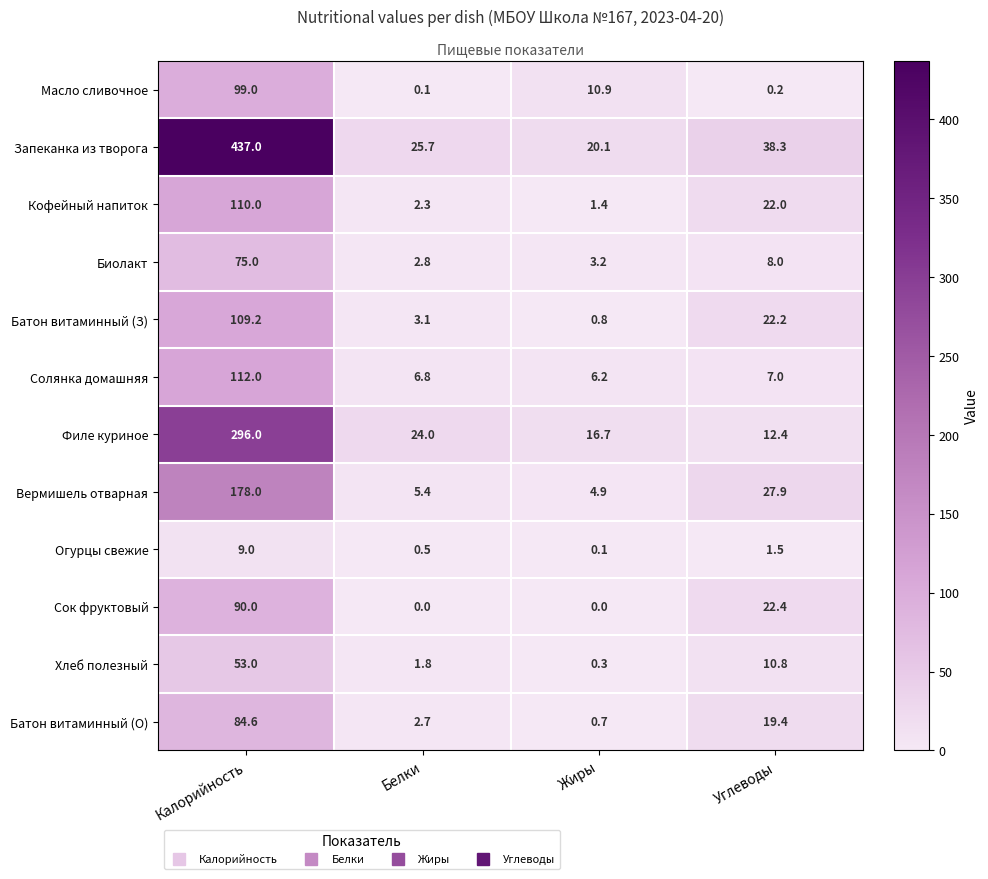

Between Углеводы and Жиры, which is larger?

Жиры